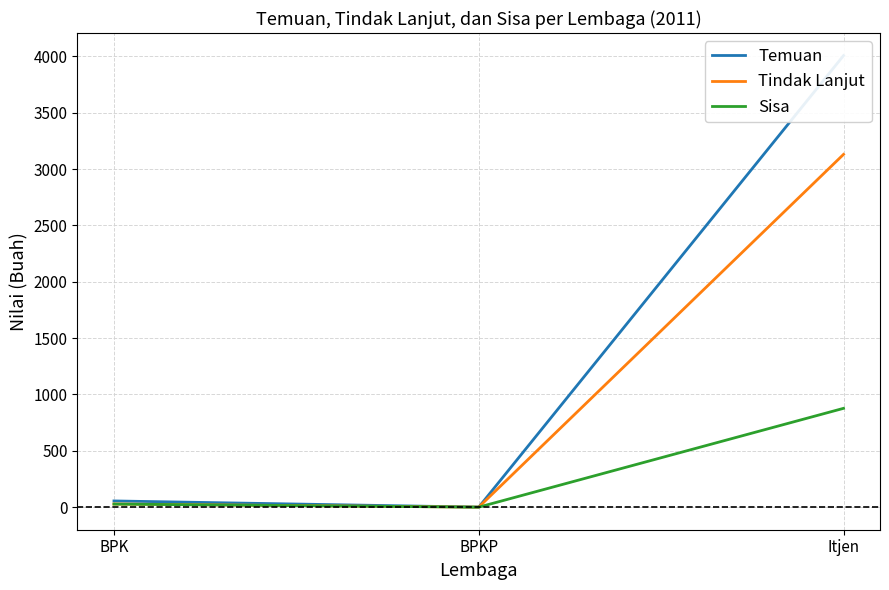

The Tindak Lanjut series shows 0 at BPKP. True or false?

True